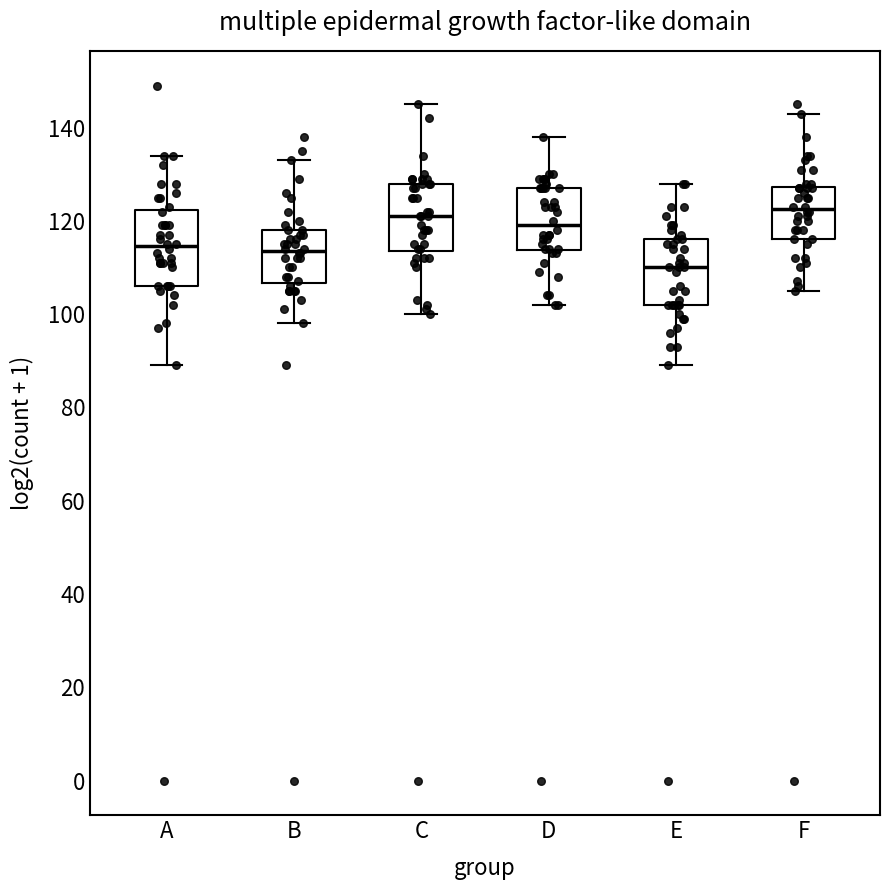

Reading left to right, read every box against the y-axis: the position of its median line, the range the box covers, and the ends of its whiskers. The values are not printed on the chart, so give them approximately, as read against the axis.

A: median 114, box 106 to 122, whiskers 90 to 134
B: median 114, box 106 to 118, whiskers 98 to 134
C: median 122, box 114 to 128, whiskers 100 to 146
D: median 120, box 114 to 128, whiskers 102 to 138
E: median 110, box 102 to 116, whiskers 90 to 128
F: median 122, box 116 to 128, whiskers 106 to 144